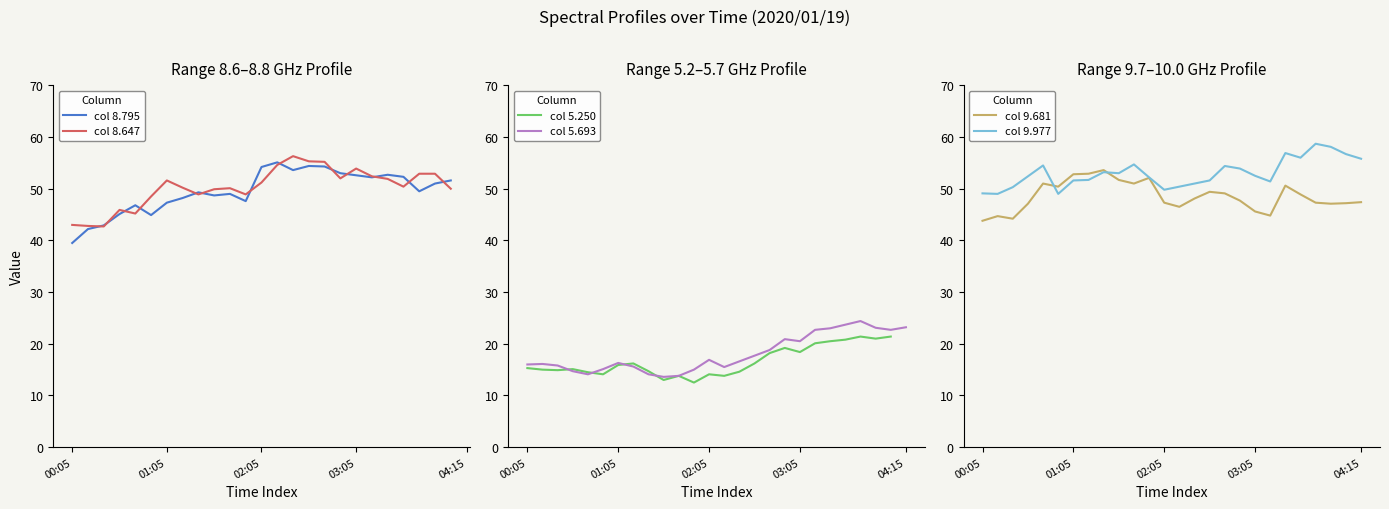

What position from the right is 9?

17